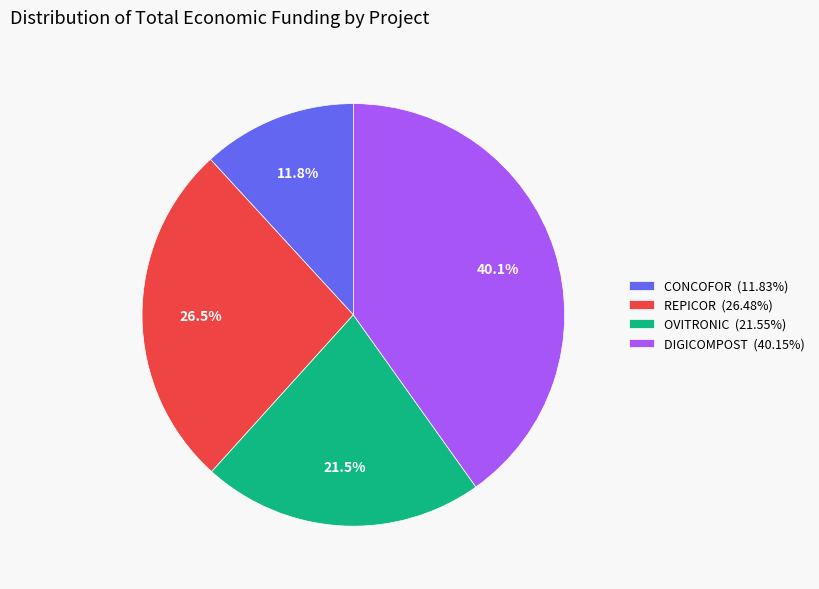

What percentage is the DIGICOMPOST slice, to the nearest percent?

40%